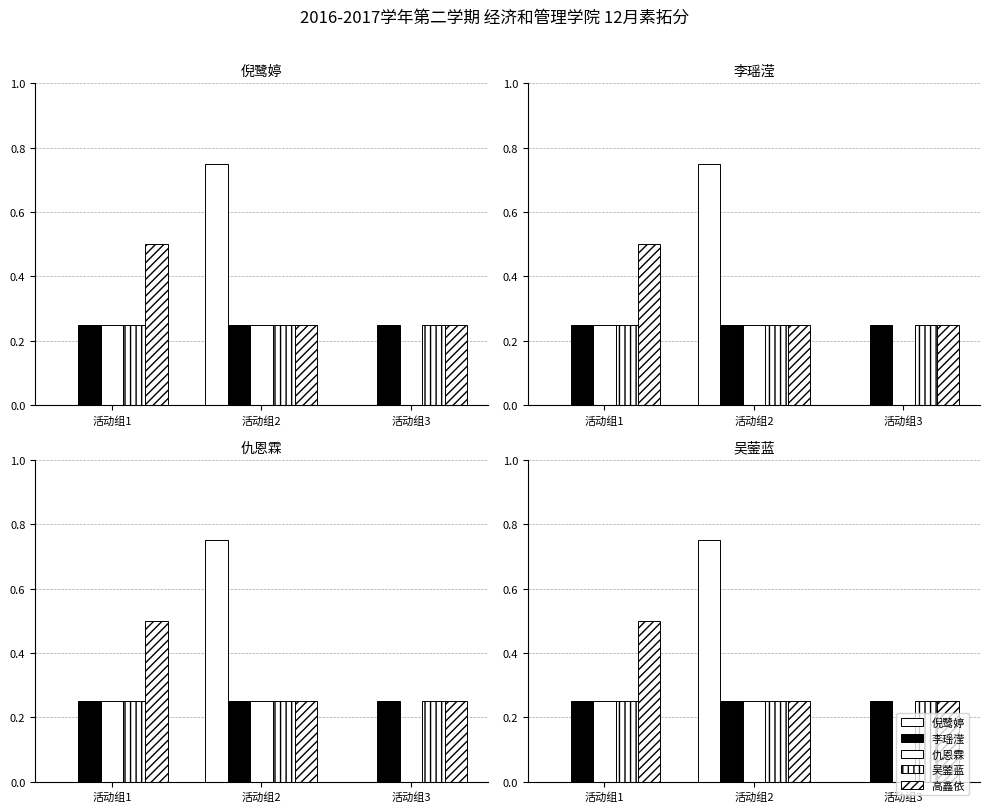

What is the value of the 李瑶滢 bar at the 3rd from the left?

0.2